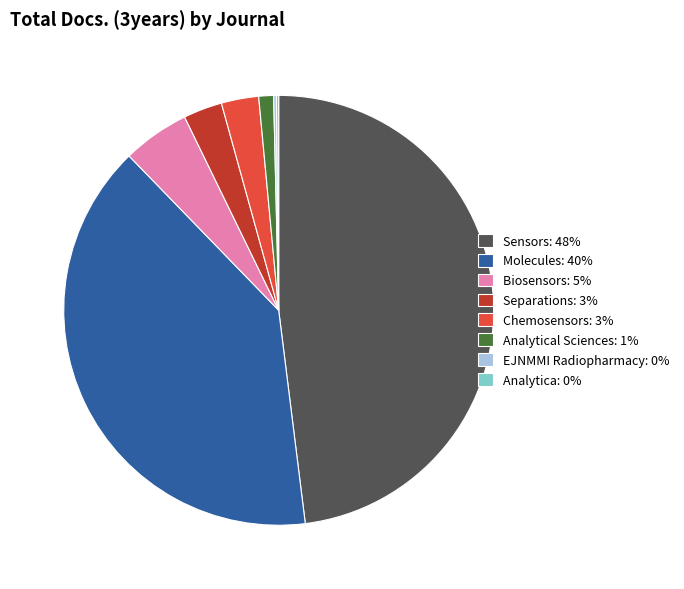

Between Chemosensors: 3% and Sensors: 48%, which is larger?

Sensors: 48%